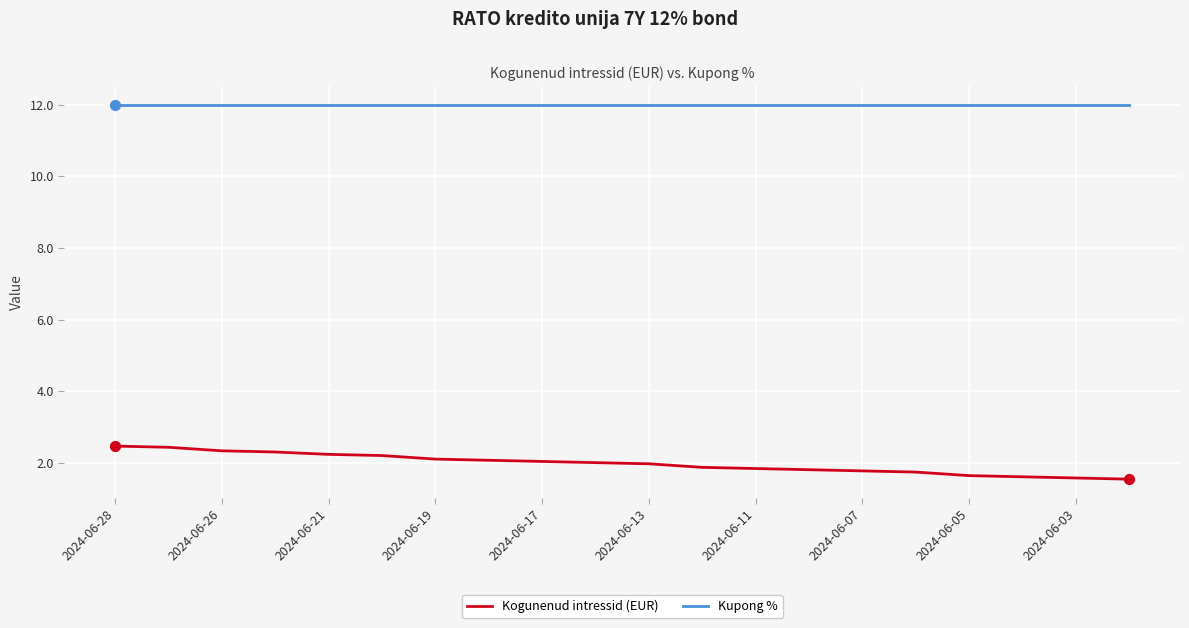

At how many categories does at least one series exceed 4?

20